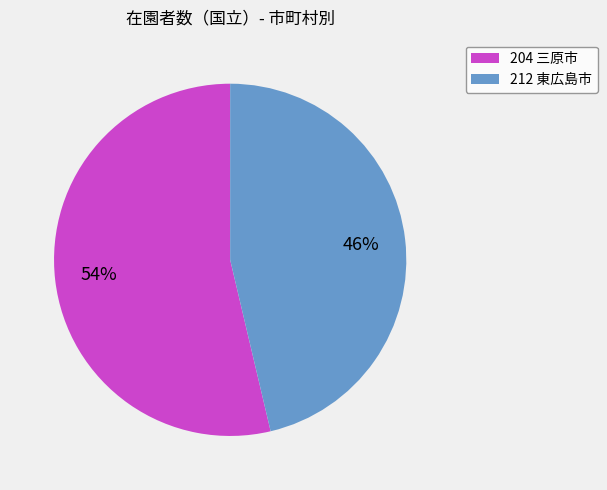

Which slice is the smallest?

212 東広島市